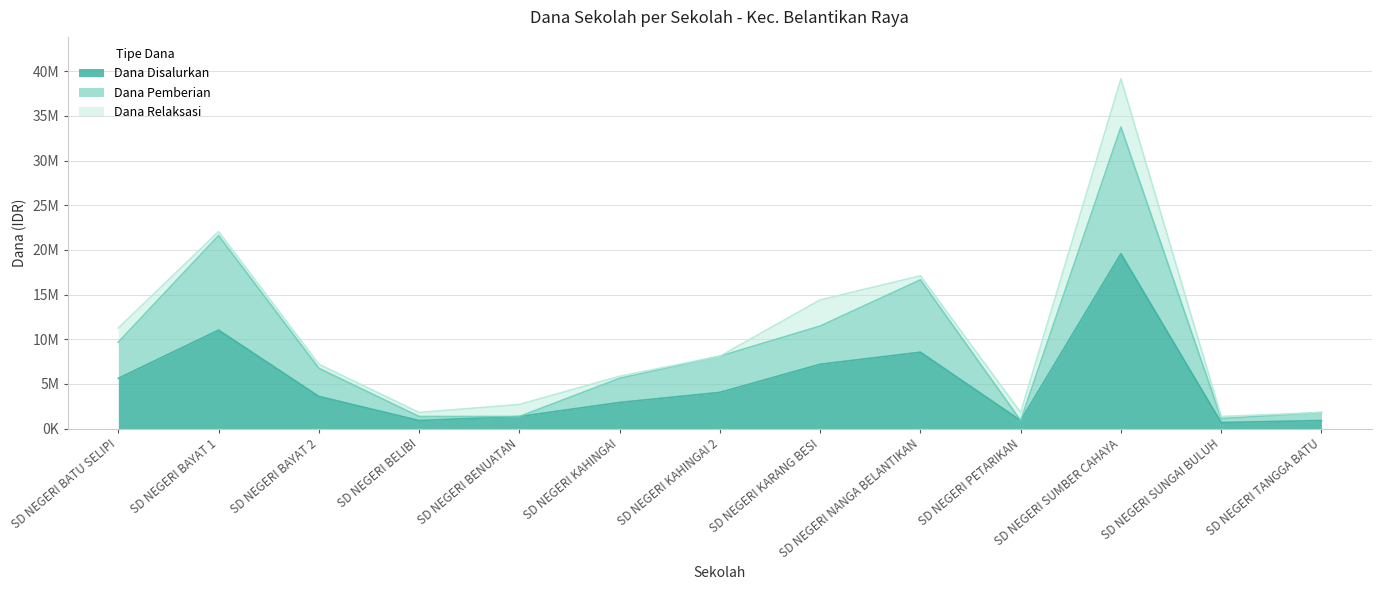

What are all the series names shown in the legend?

Dana Disalurkan, Dana Pemberian, Dana Relaksasi